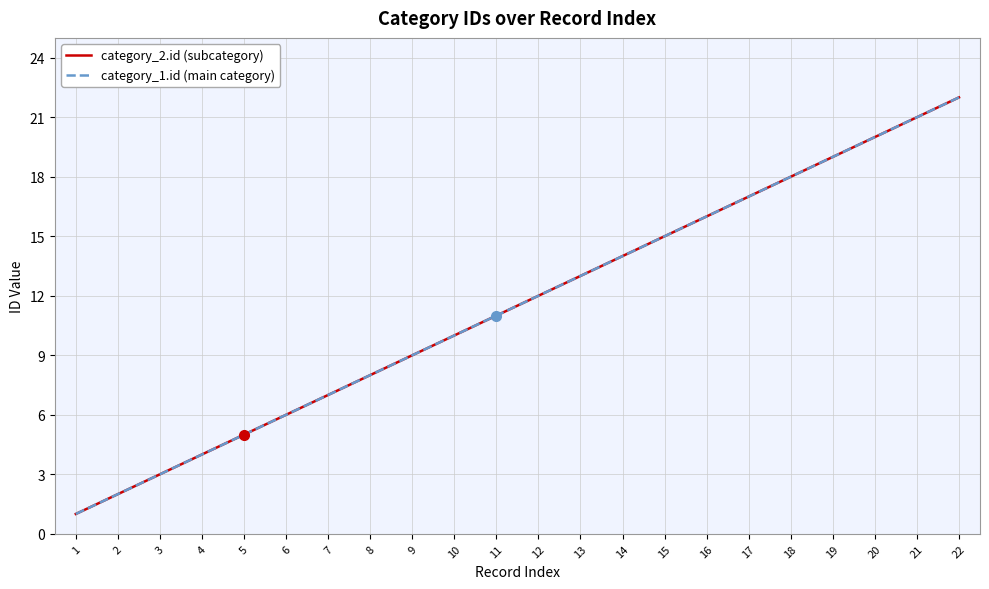

Which series changed the most between 5 and 22?

category_2.id (subcategory)